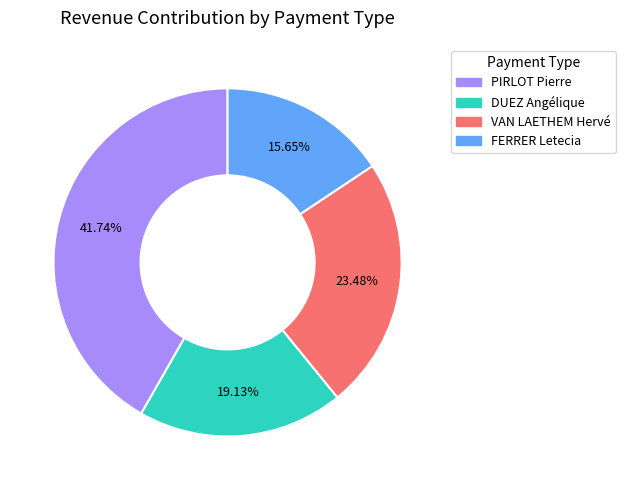

To the nearest percent, what is the average slice percentage?

25%